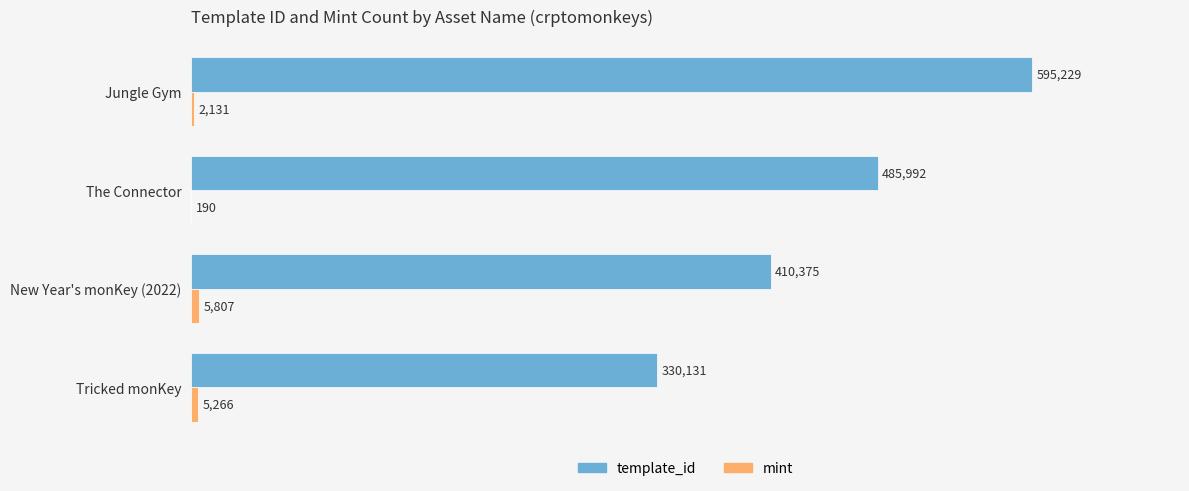

Which category has the highest value across all series?

Jungle Gym